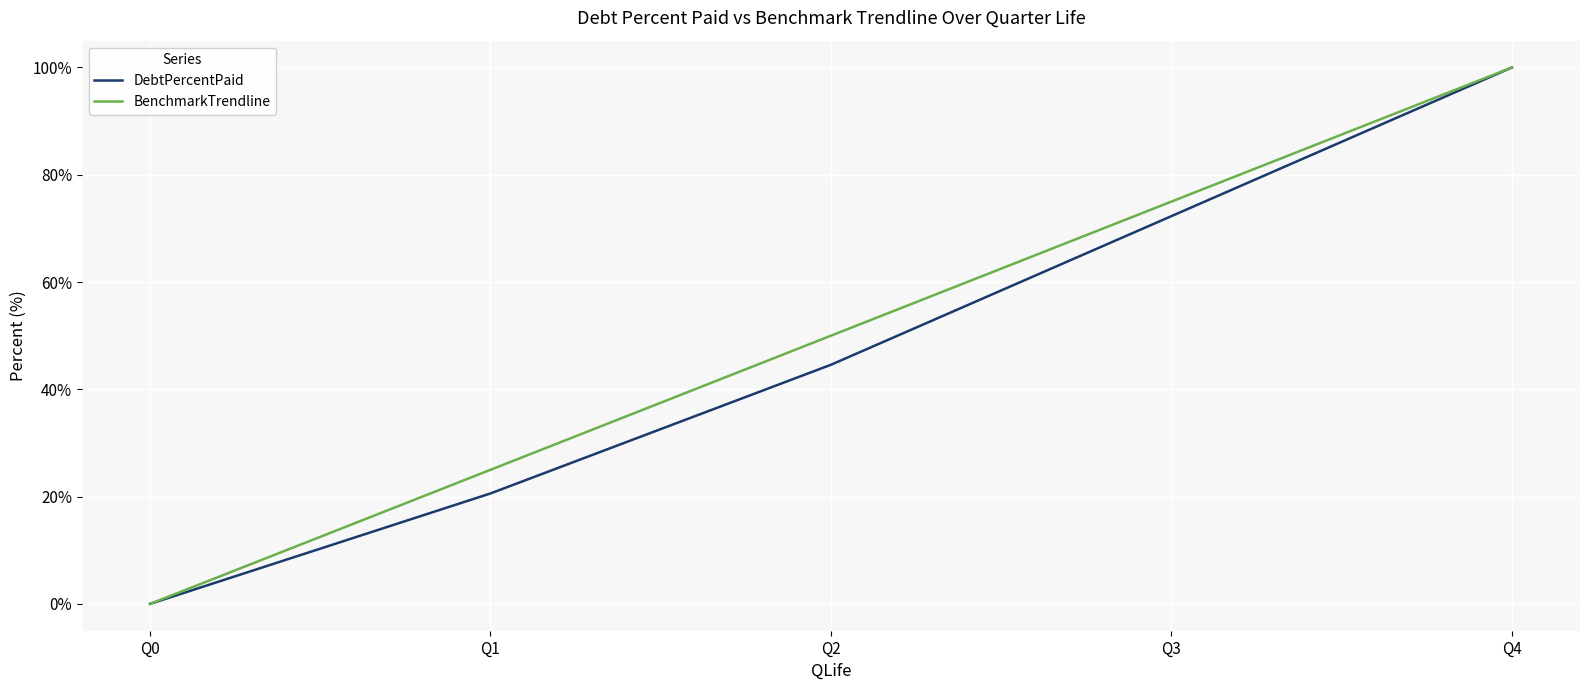

True or false: BenchmarkTrendline has a value of 100.0 at Q4.

True